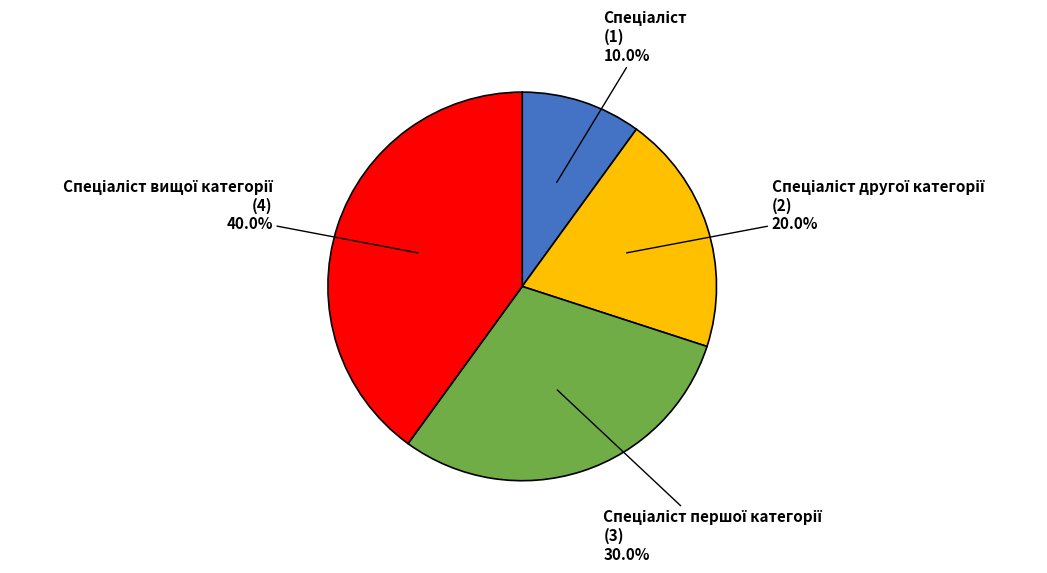

Does any single category account for the majority?

No